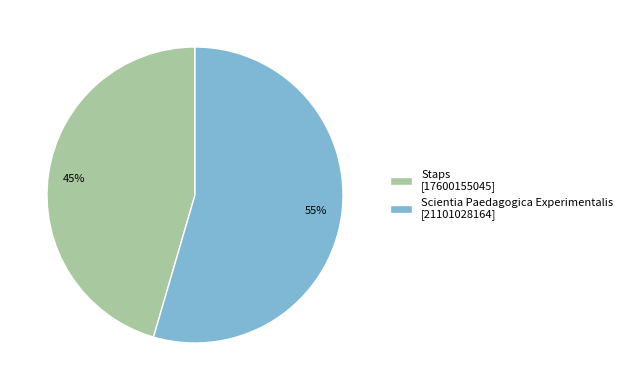

Combined, do Staps and Scientia Paedagogica Experimentalis account for over 50%?

Yes